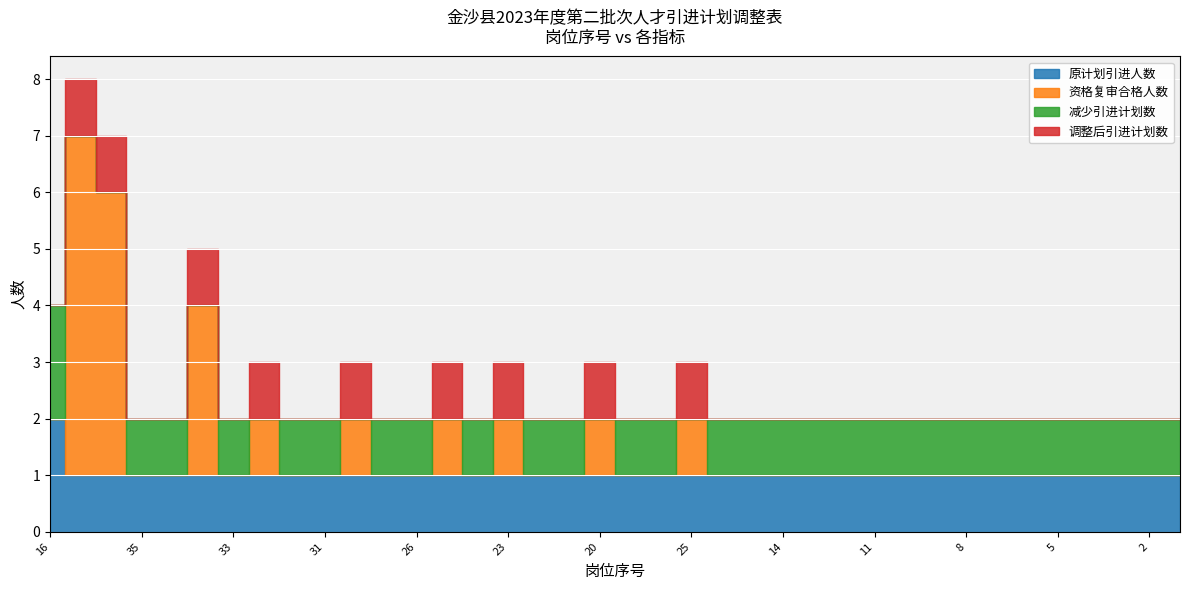

Count the number of data series in this chart.

4